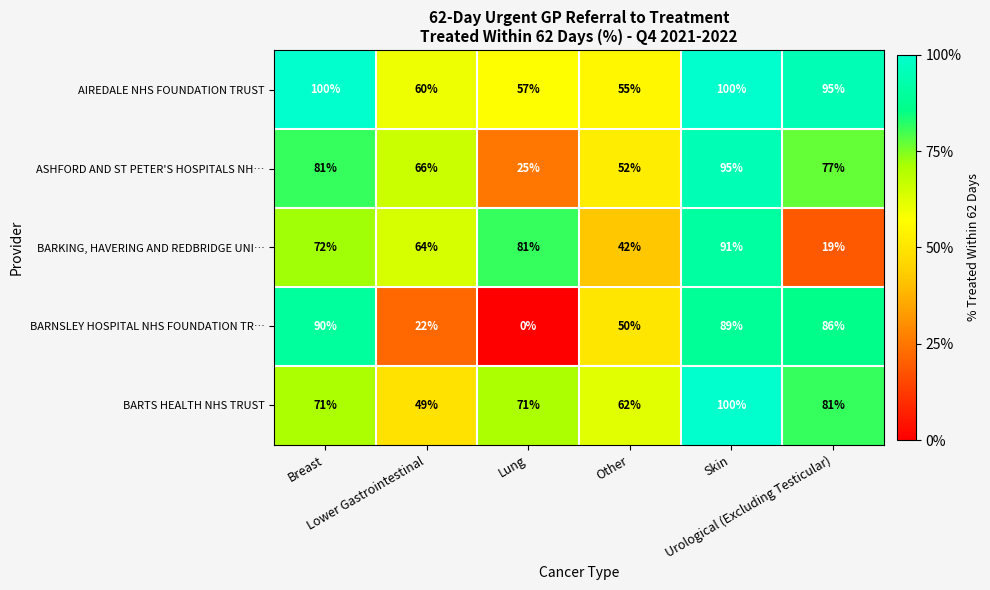

What is the spread (max minus min) of values at Breast?

29